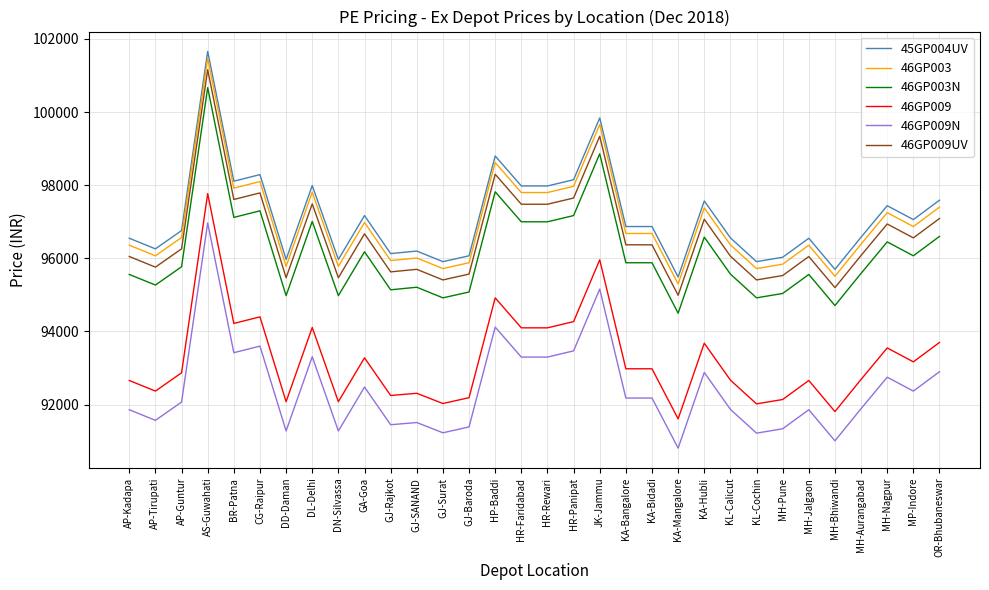

What is the approximate value of 46GP003 at GJ-SANAND?

96010